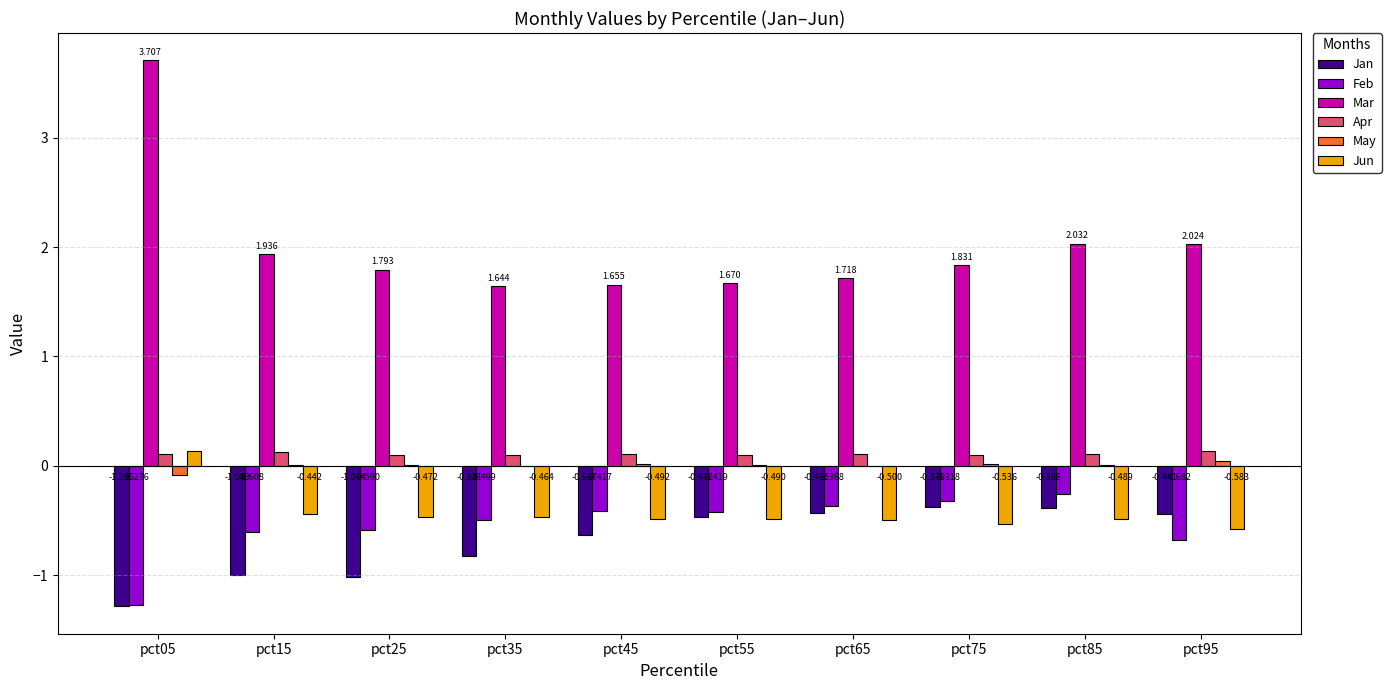

Which series has the largest total across all categories?

Mar